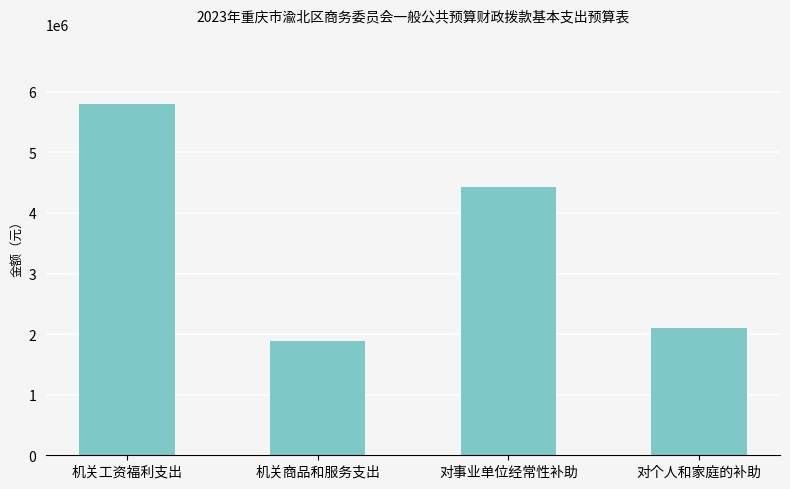

How many series are shown in this chart?

1